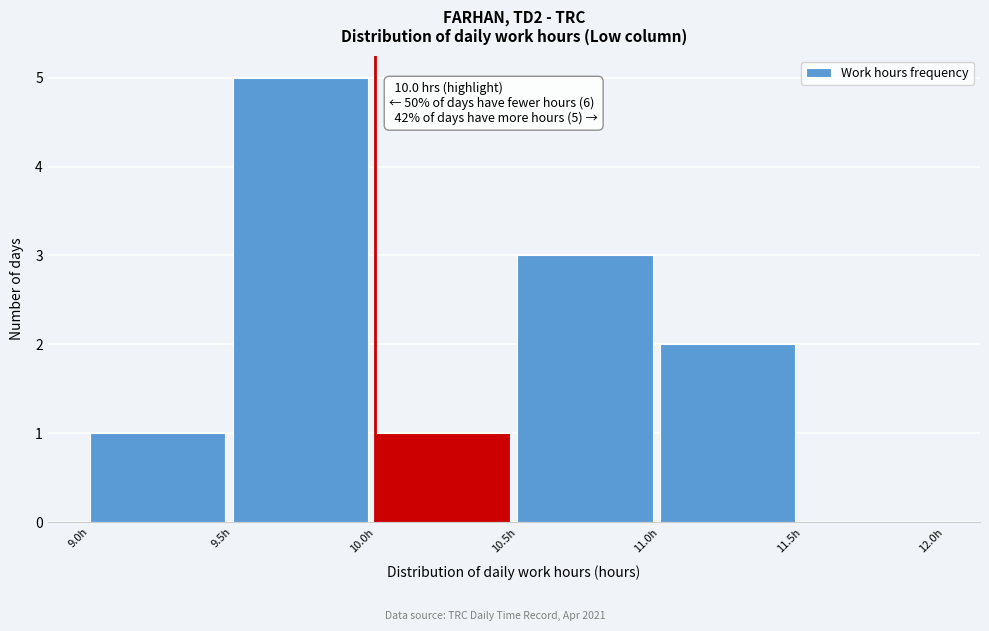

Over which range of the x-axis is the bar tallest?

9.5 to 10.0